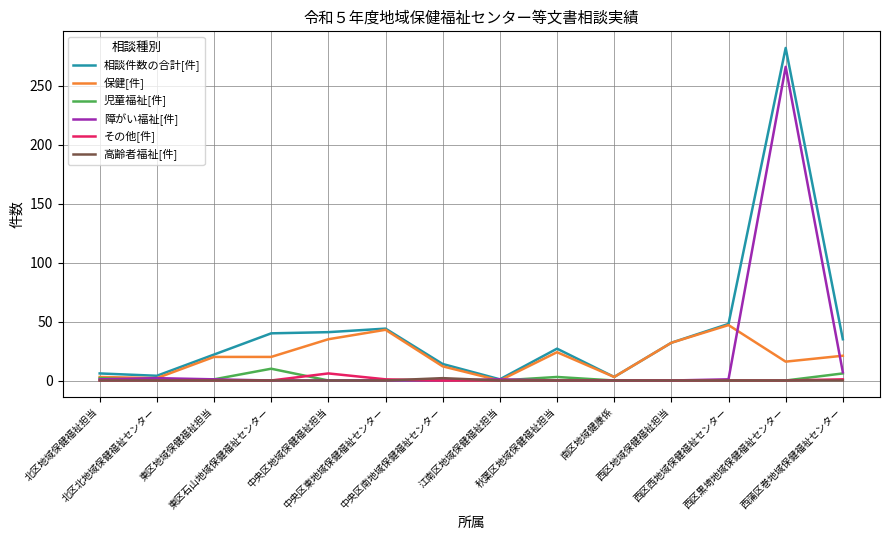

True or false: 相談件数の合計[件] has more than 0 points higher than both neighbors.

True